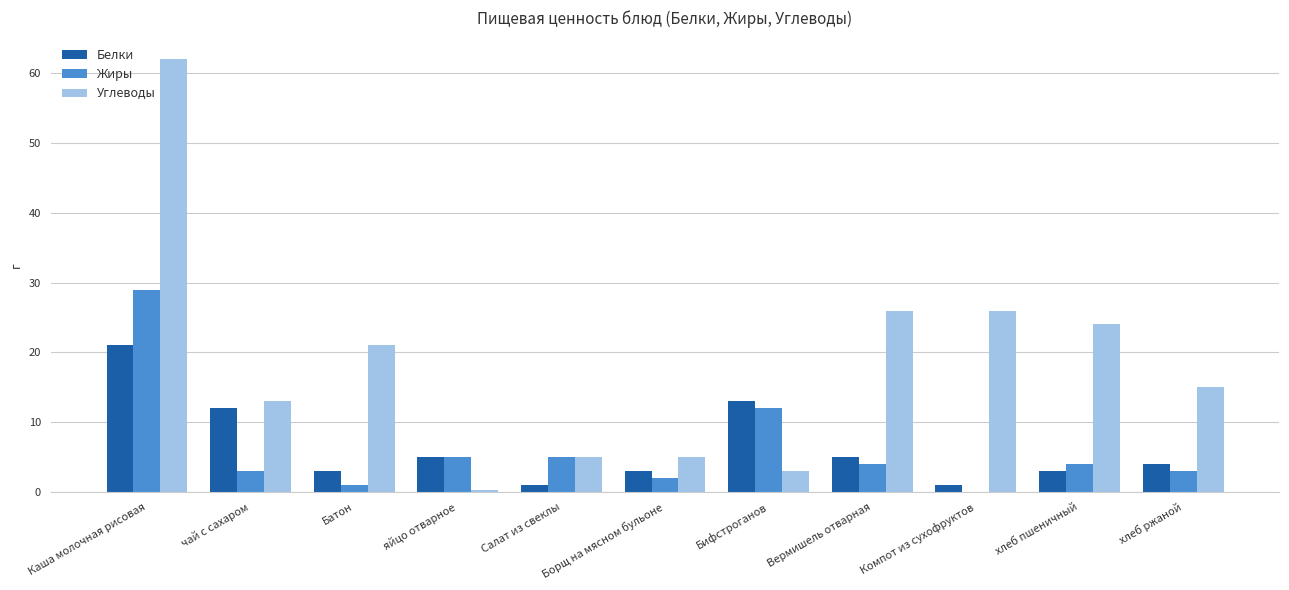

What is the approximate value of Жиры at Борщ на мясном бульоне?

2.0